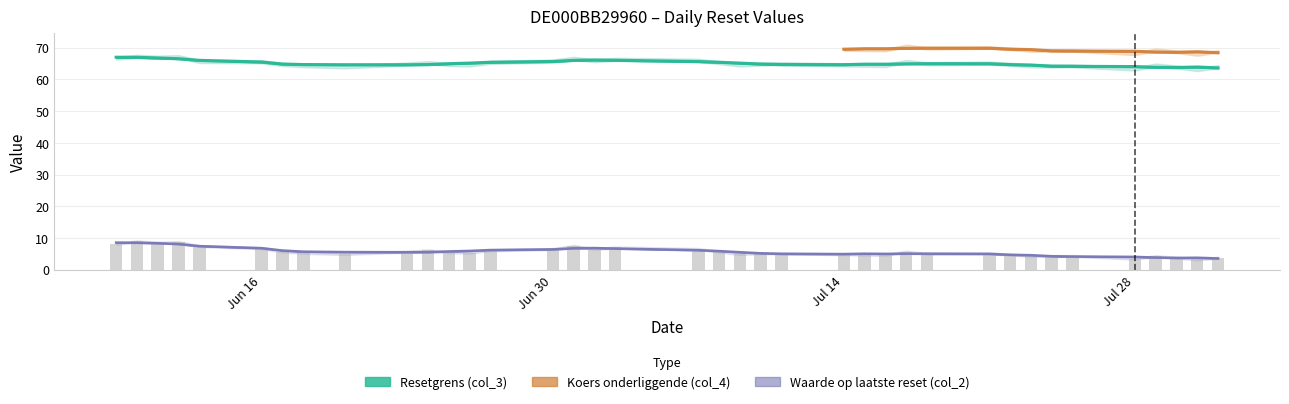

Does the chart contain stacked bars?

No